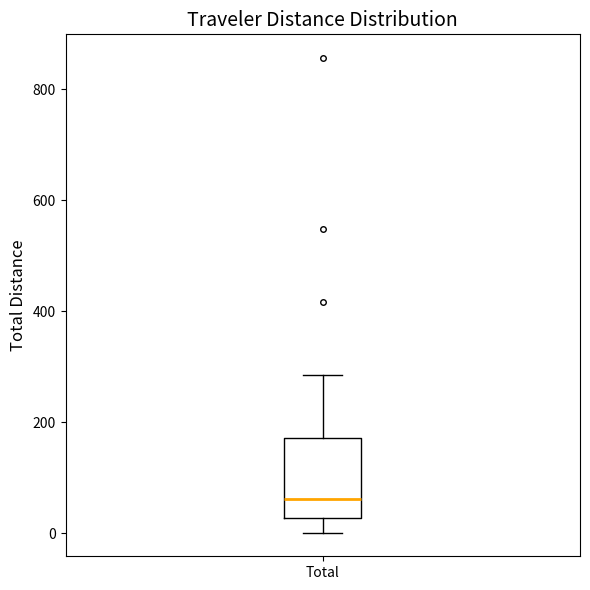

Where is the upper edge of the box for Total on the y-axis? The values are not printed on the chart, so give them approximately, as read against the axis.

180